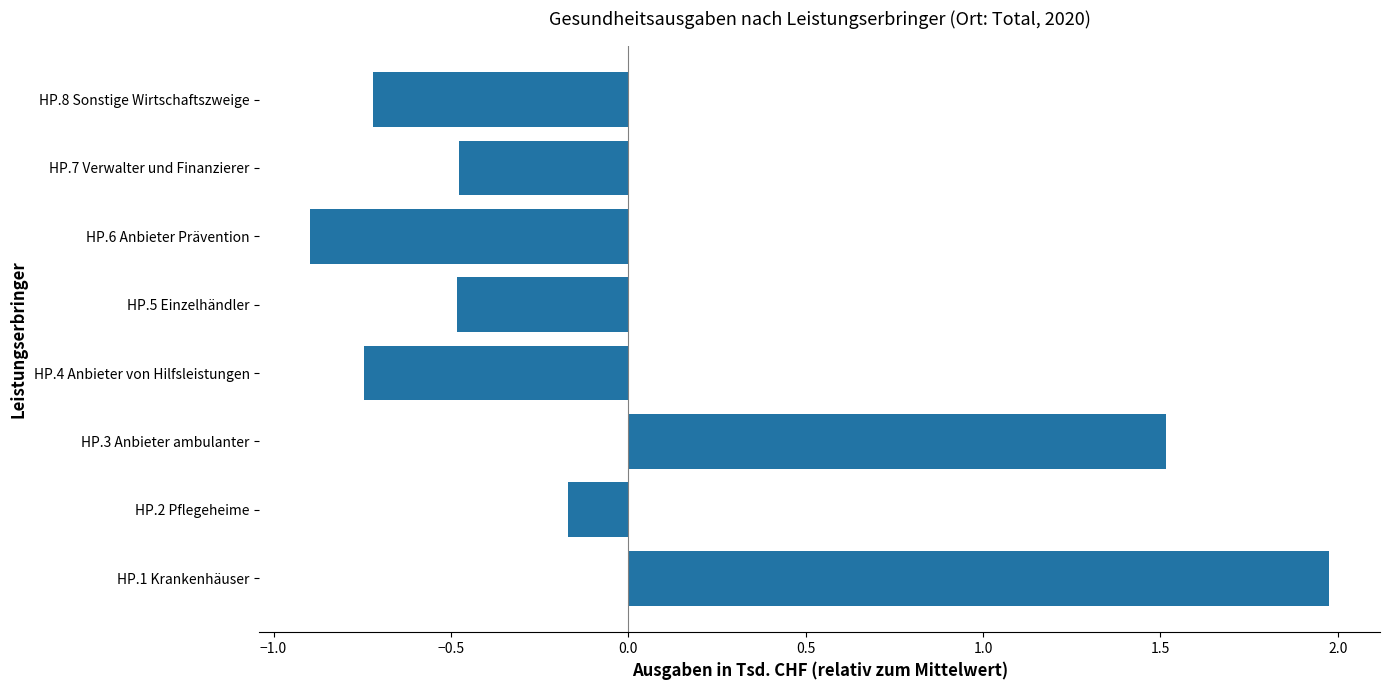

Which label corresponds to the smallest value in the chart?

HP.6 Anbieter Prävention